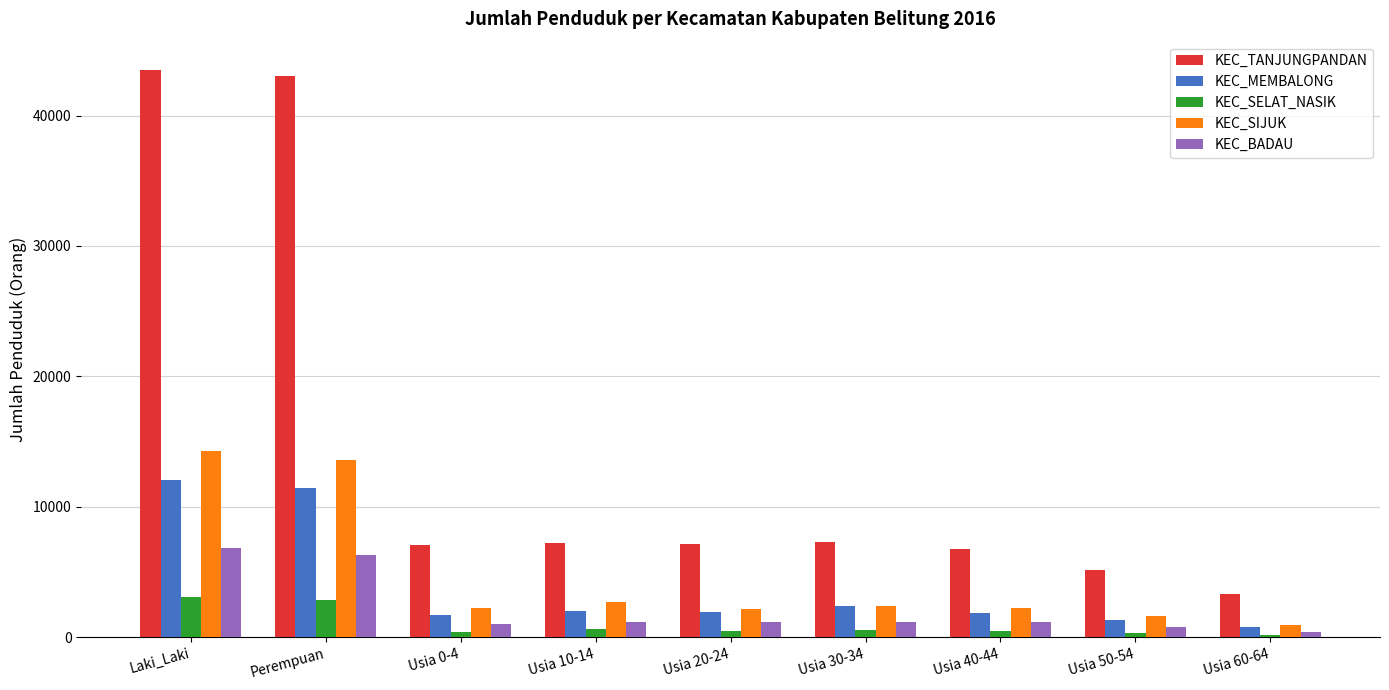

What are all the series names shown in the legend?

KEC_TANJUNGPANDAN, KEC_MEMBALONG, KEC_SELAT_NASIK, KEC_SIJUK, KEC_BADAU